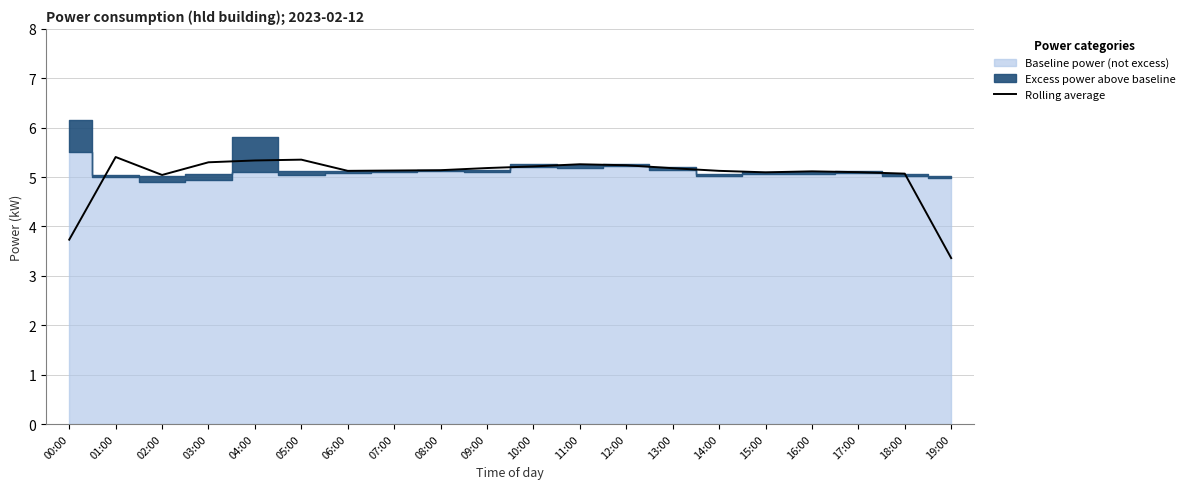

Which category has the lowest value in the Rolling average series?

19:00